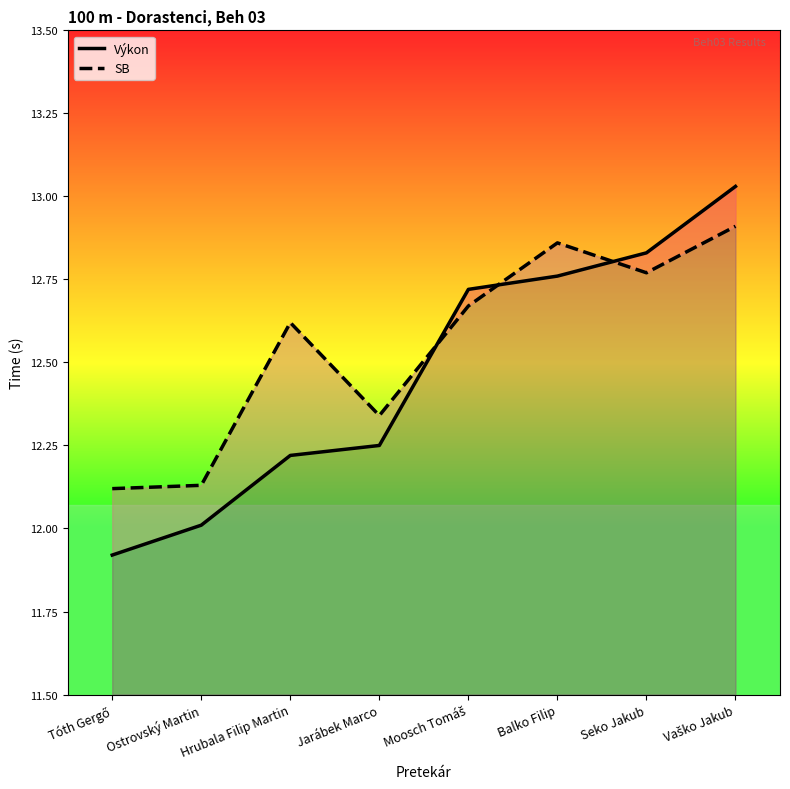

Rank the series by their average value, from lowest to highest.

Výkon, SB